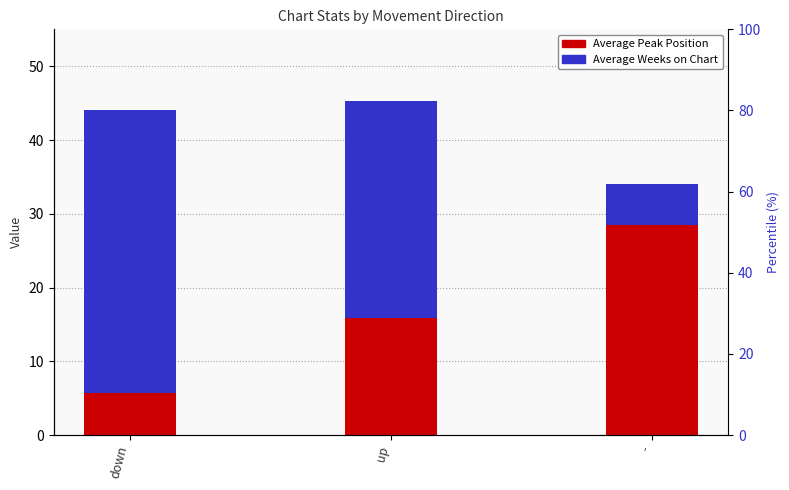

Which series has the largest total across all categories?

Average Weeks on Chart